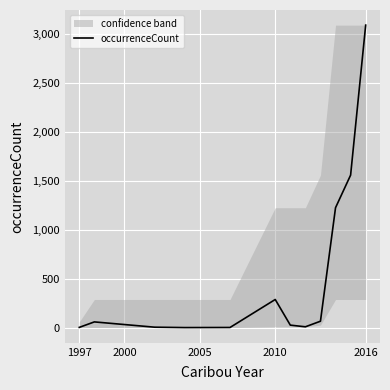

Reading right to left, list all the values displayed in this chart.

3093	1560	1227	67	10	27	289	3	2	6	60	4